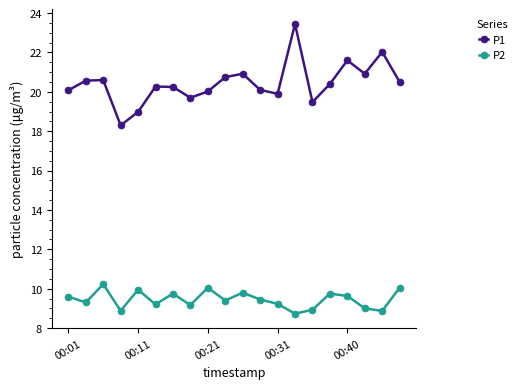

What is the difference between the maximum and minimum values in the P2 series?

1.5